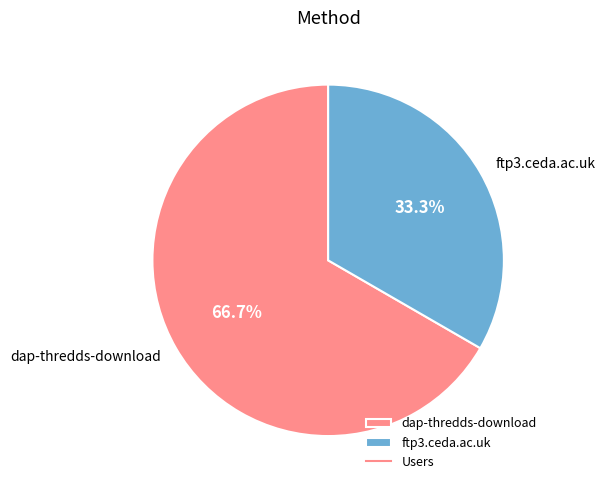

Which category accounts for the majority?

dap-thredds-download